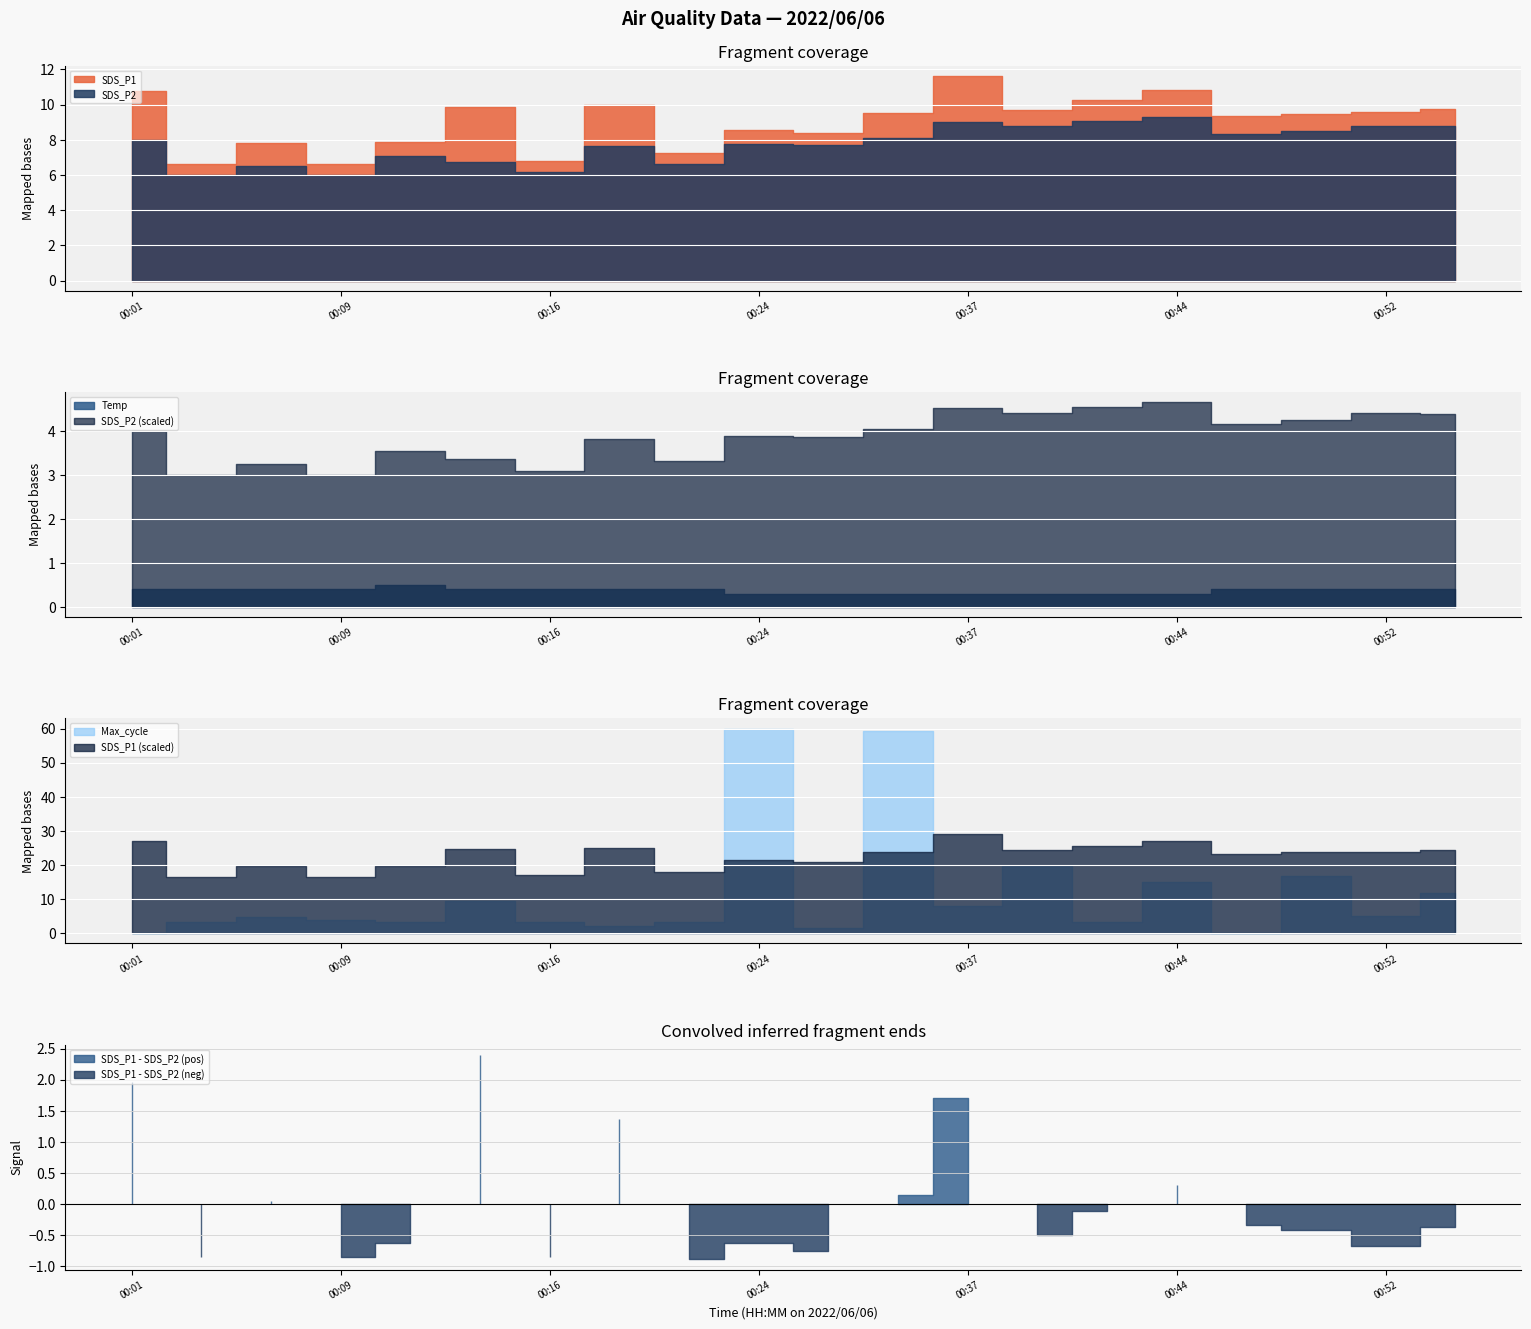

Which category has the lowest value across all series?

00:04